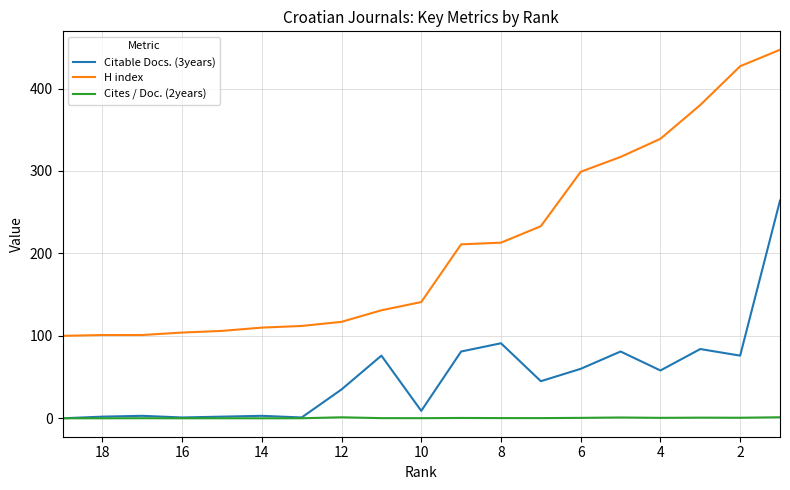

At 4, list the series in order from largest to smallest.

H index, Citable Docs. (3years), Cites / Doc. (2years)